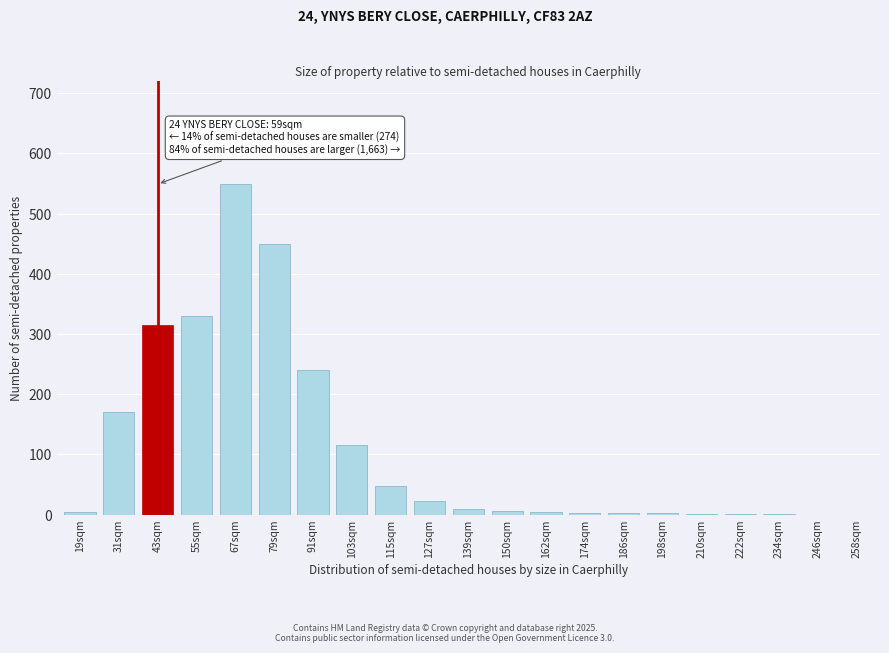

What is the sum of the values at 31sqm and 103sqm?

285